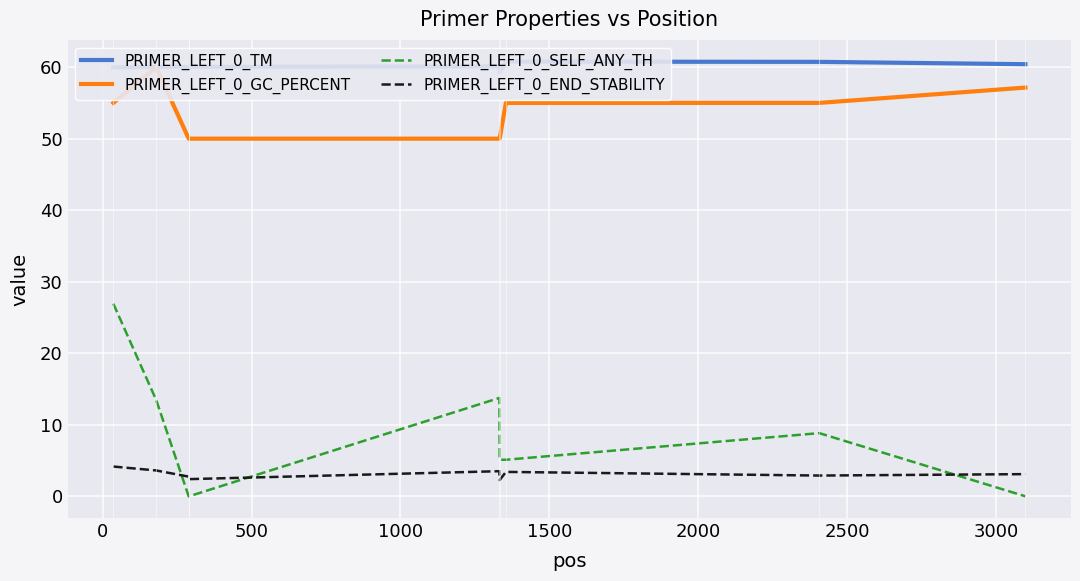

True or false: PRIMER_LEFT_0_END_STABILITY and PRIMER_LEFT_0_SELF_ANY_TH intersect in this chart.

True